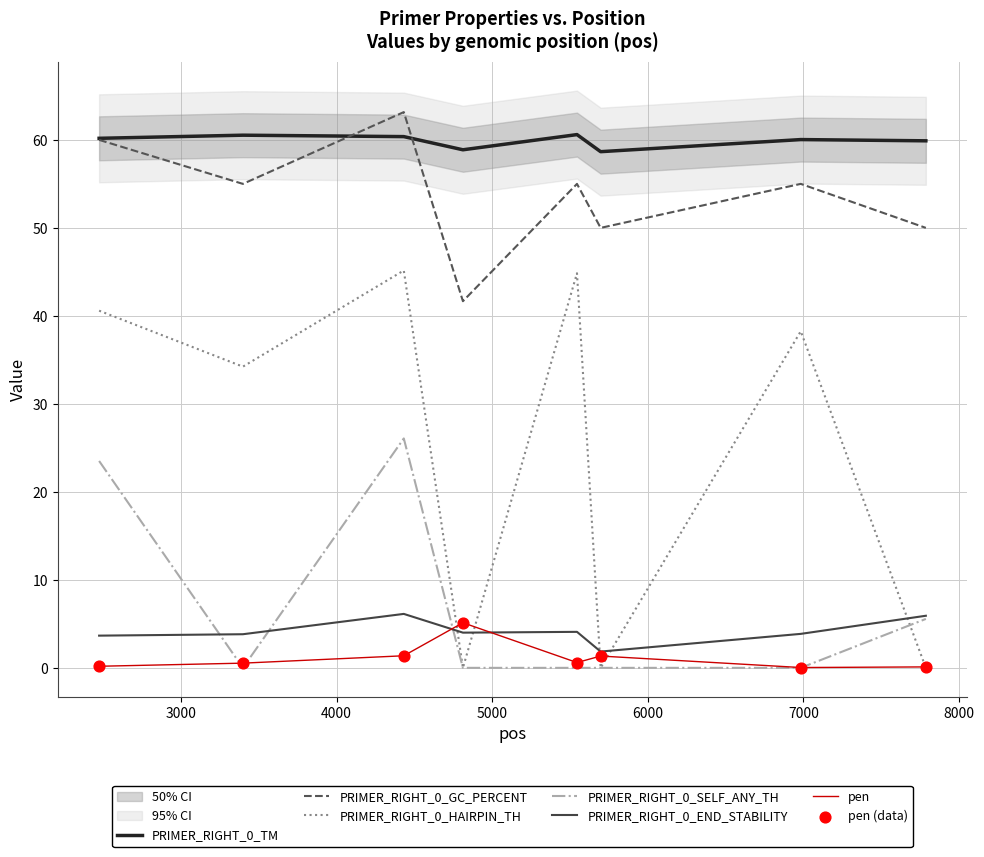

At how many categories does at least one series exceed 60?

5